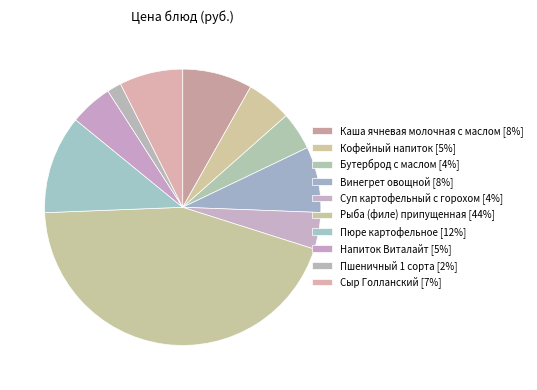

What percentage is the Напиток Виталайт slice, to the nearest percent?

5%